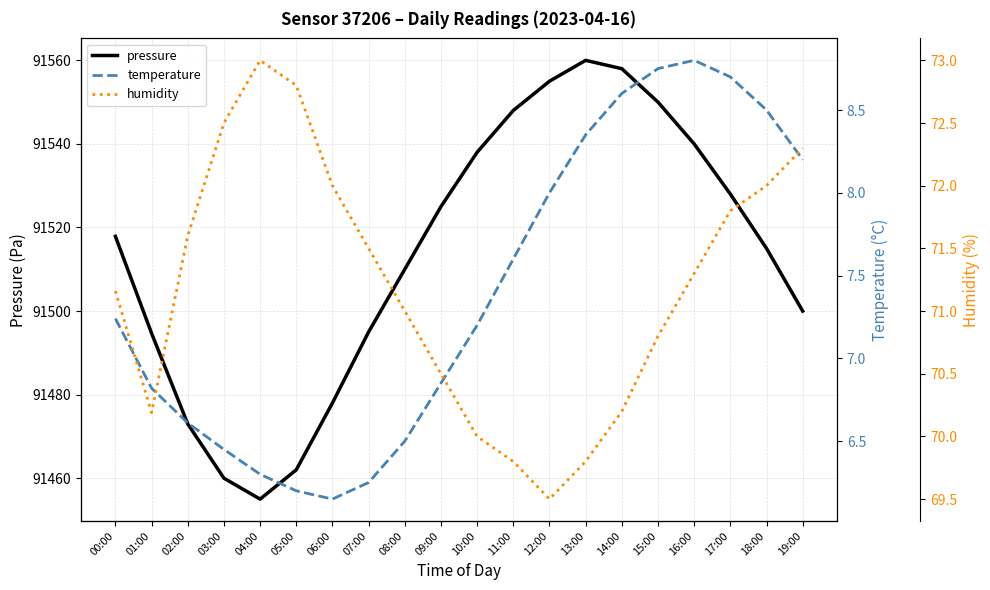

What is the sum of the temperature values at 04:00 and 07:00?

12.6